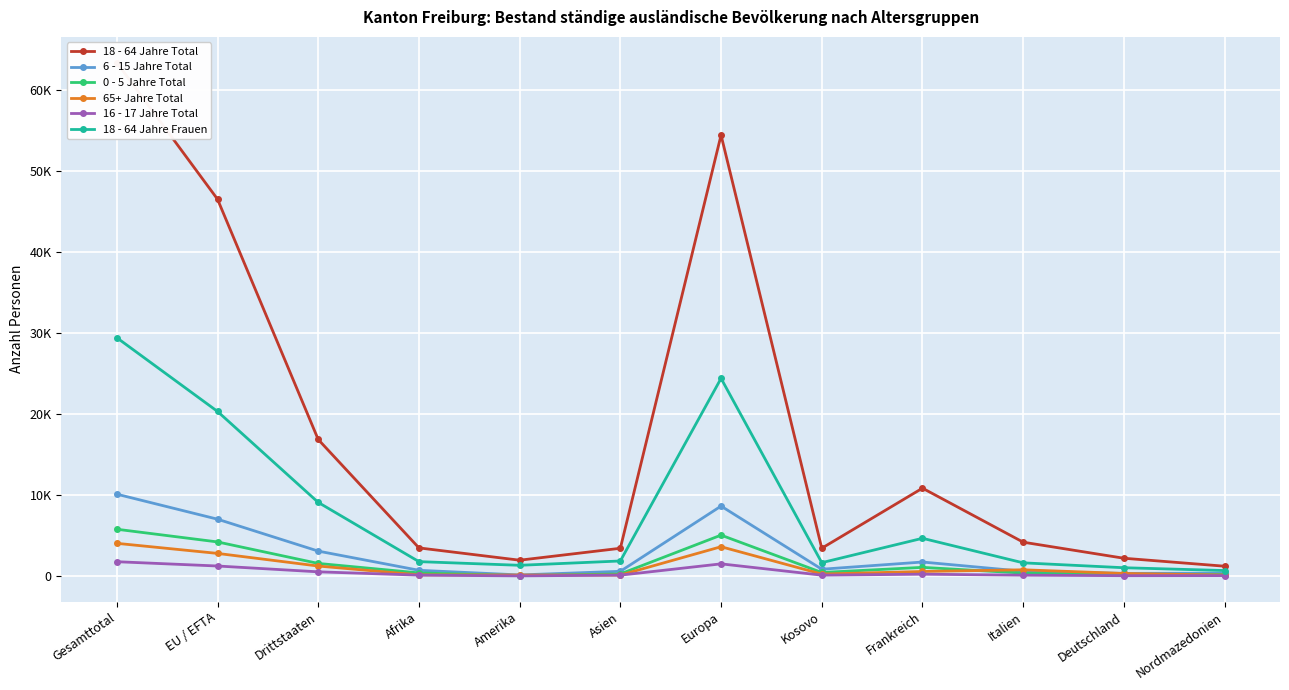

Which category has the highest value in the 16 - 17 Jahre Total series?

Gesamttotal